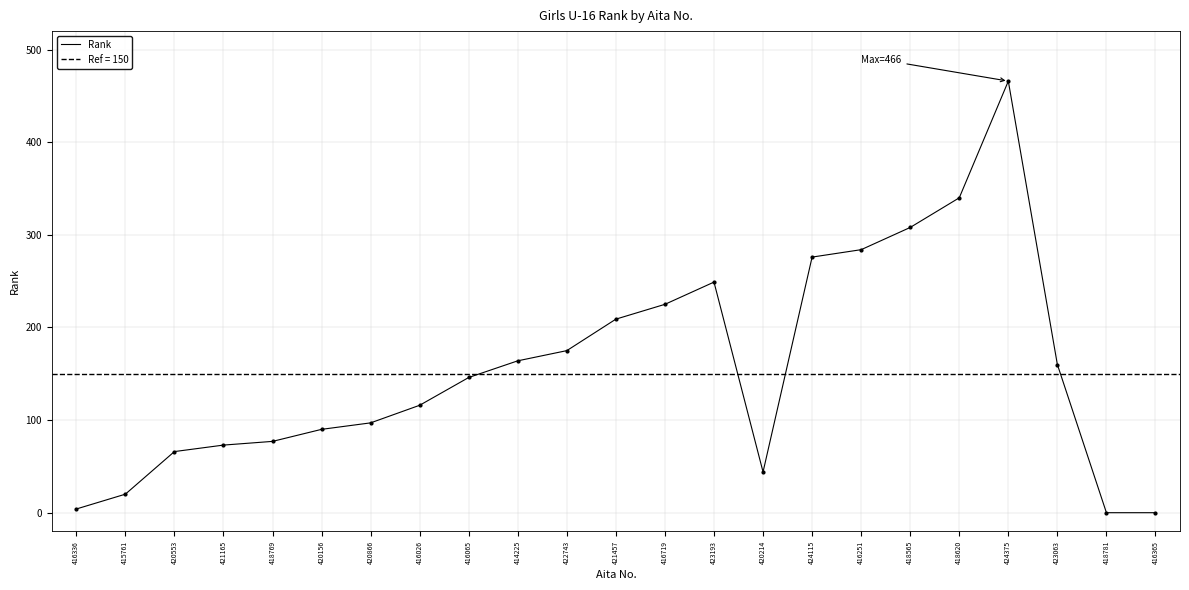

What is the sum of the values at 418620 and 414225?

504